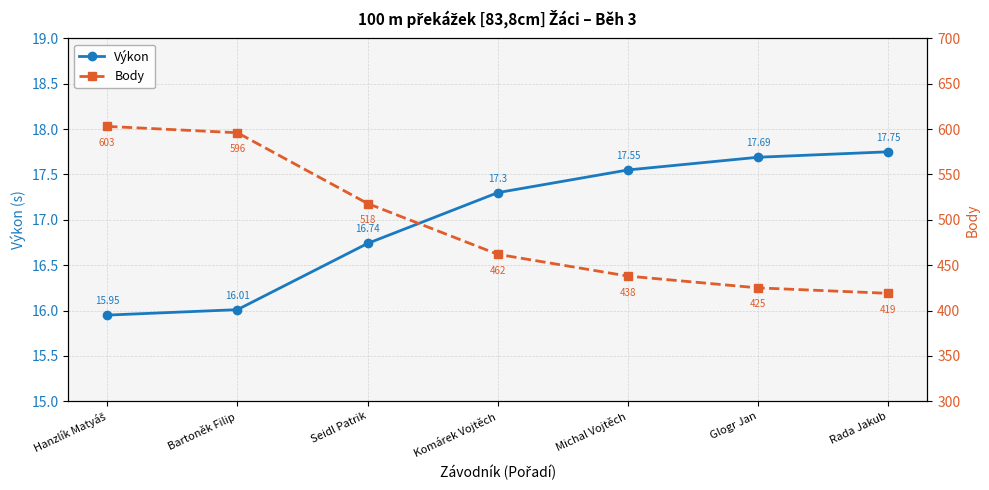

The Body series shows 596.0 at Bartoněk Filip. True or false?

True